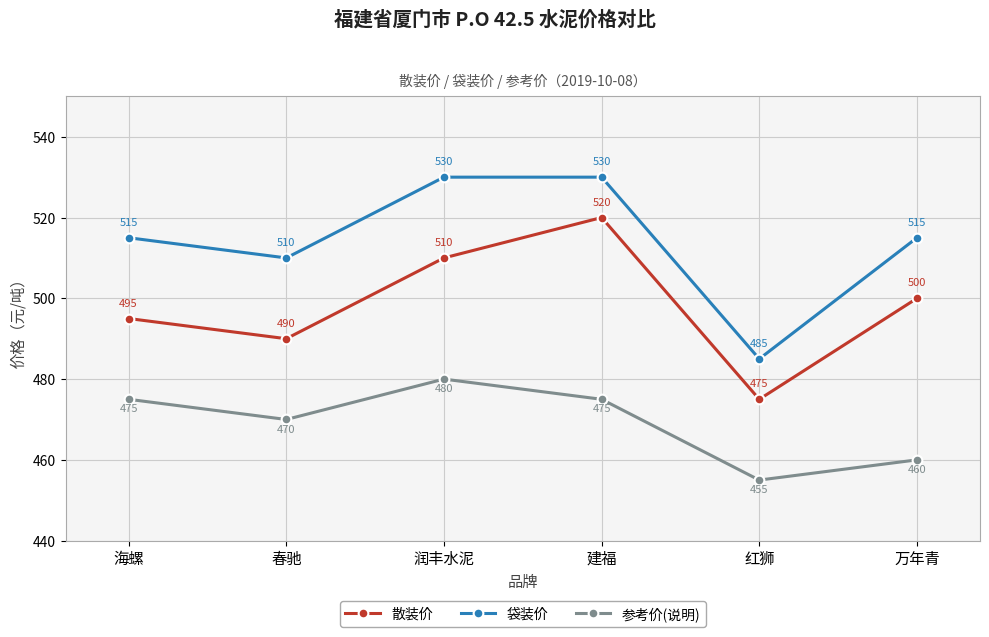

What position from the left is 建福?

4